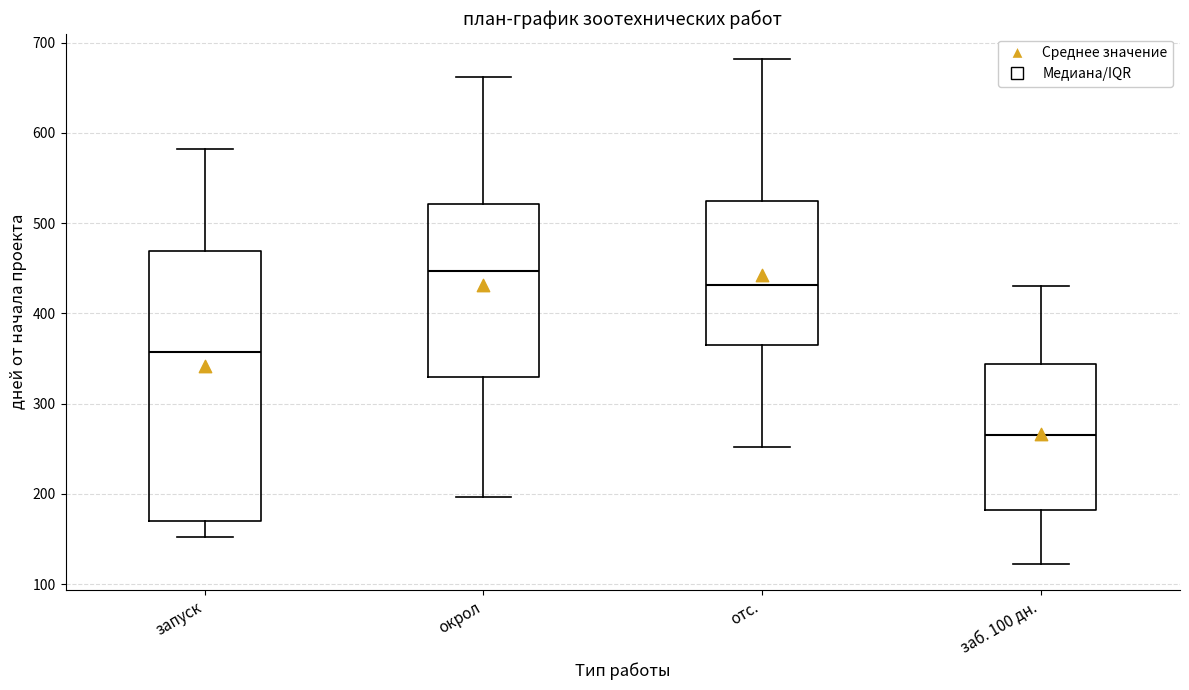

Which box's median line is the highest?

окрол